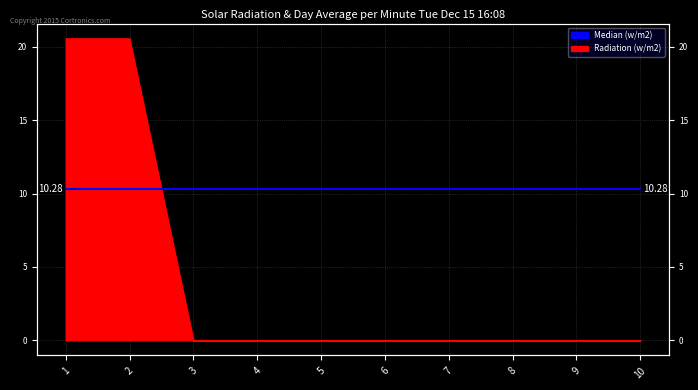

Which label corresponds to the smallest value in the chart?

3